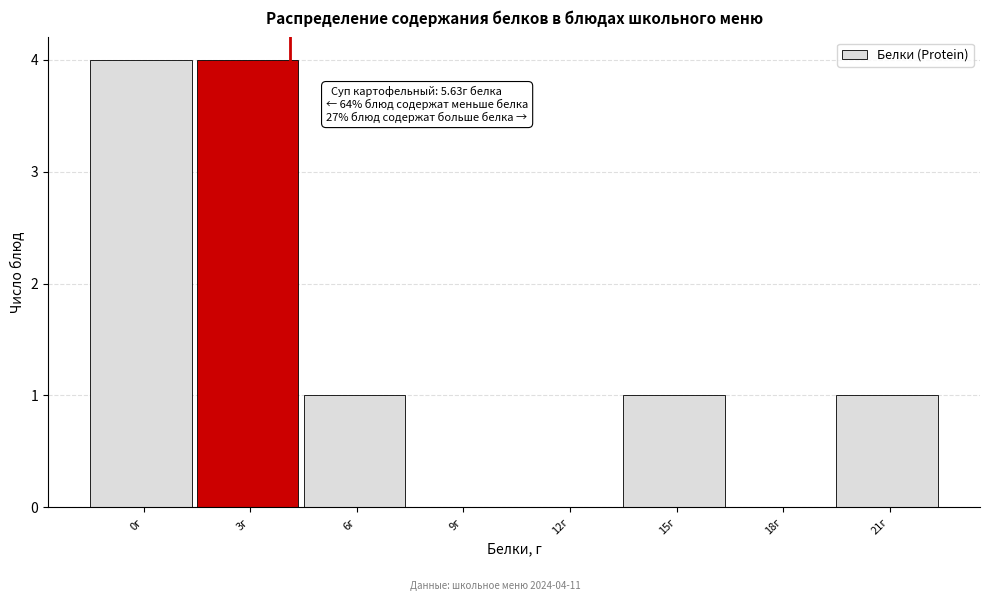

Reading left to right, extract all data points from this chart.

0г=4	3г=4	6г=1	9г=0	12г=0	15г=1	18г=0	21г=1